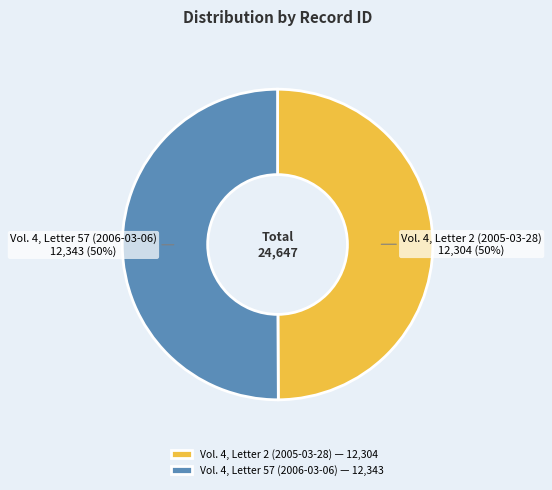

What is the ratio of the value at Vol. 4, Letter 2 (2005-03-28) — 12,304 to the value at Vol. 4, Letter 57 (2006-03-06) — 12,343?

1.0